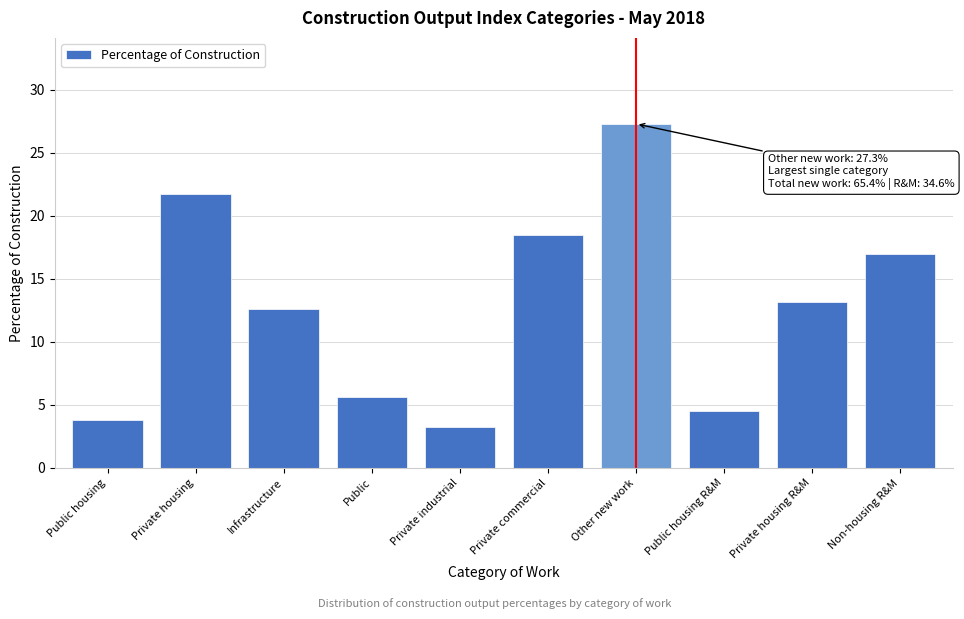

Reading right to left, transcribe all the data shown in this chart.

Non-housing R&M=17.0	Private housing R&M=13.2	Public housing R&M=4.5	Other new work=27.3	Private commercial=18.5	Private industrial=3.2	Public=5.6	Infrastructure=12.6	Private housing=21.7	Public housing=3.8